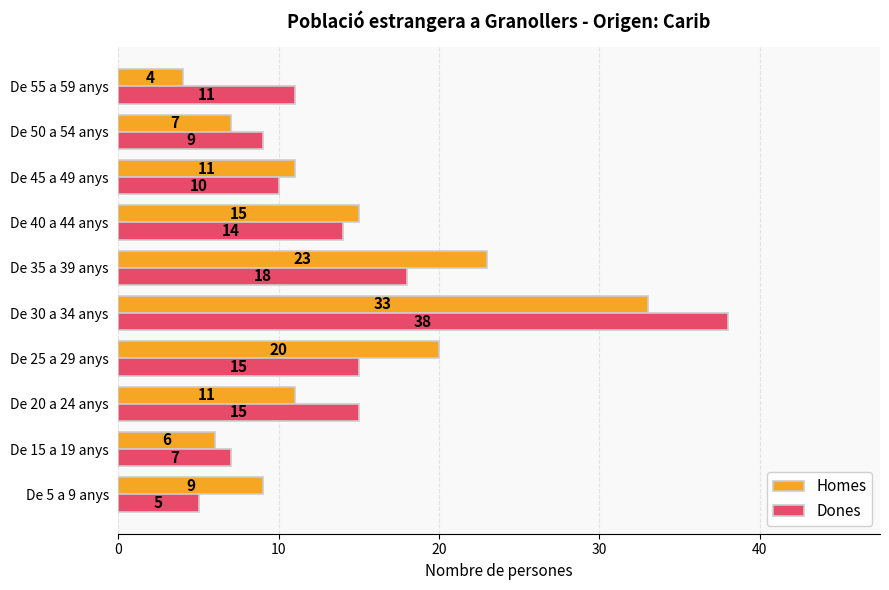

Which series has the largest total across all categories?

Dones